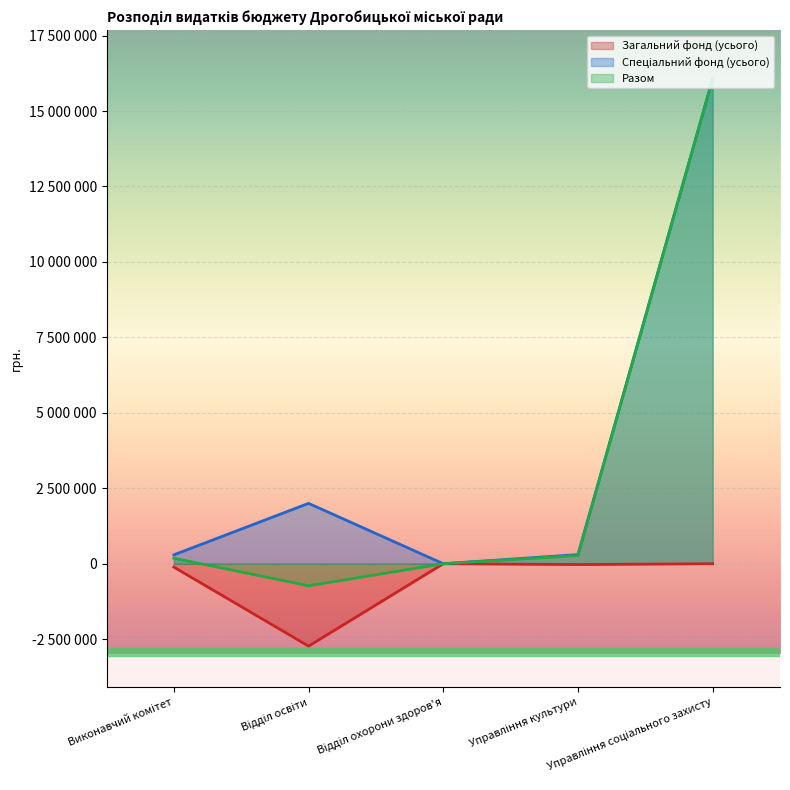

Is the value of Спеціальний фонд (усього) at Відділ охорони здоров'я greater than the value of Загальний фонд (усього) at Відділ освіти?

Yes